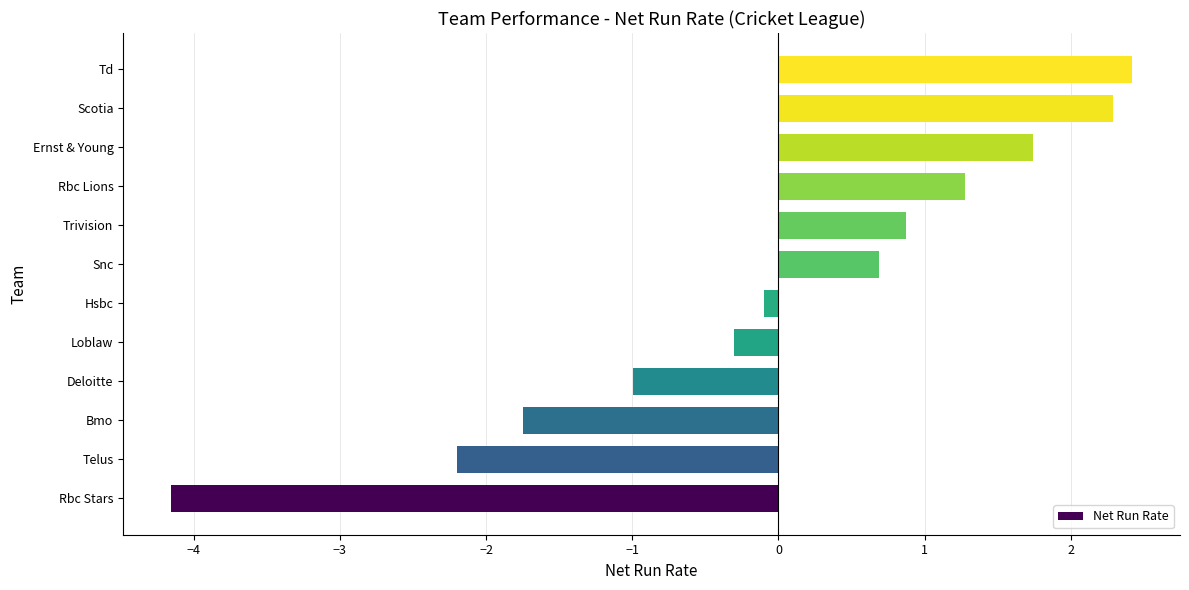

Which has a higher value, Snc or Ernst & Young?

Ernst & Young